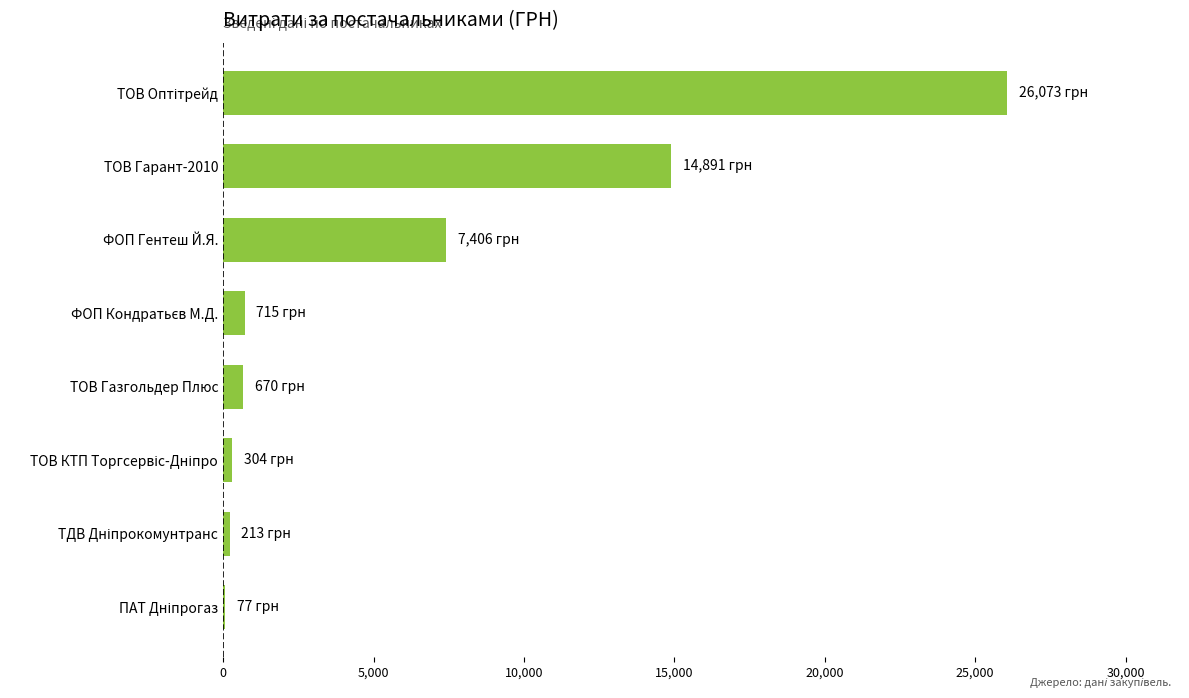

Which has a higher value, ТОВ Гарант-2010 or ФОП Гентеш Й.Я.?

ТОВ Гарант-2010